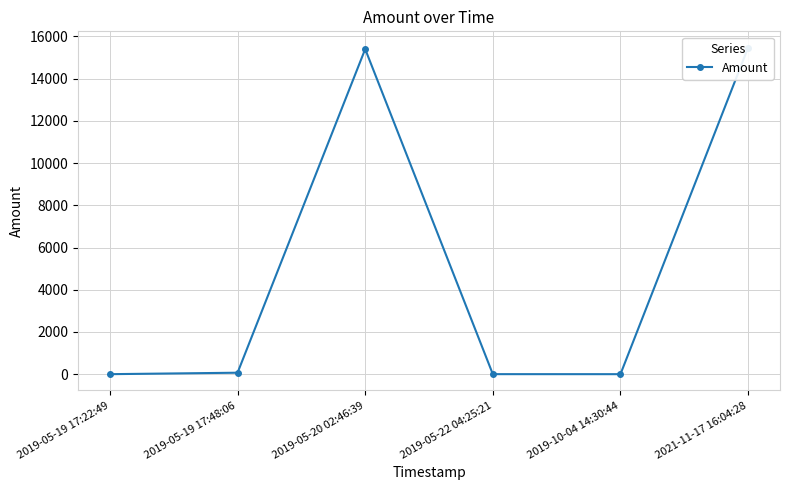

What is the sum of all values?

30942.2